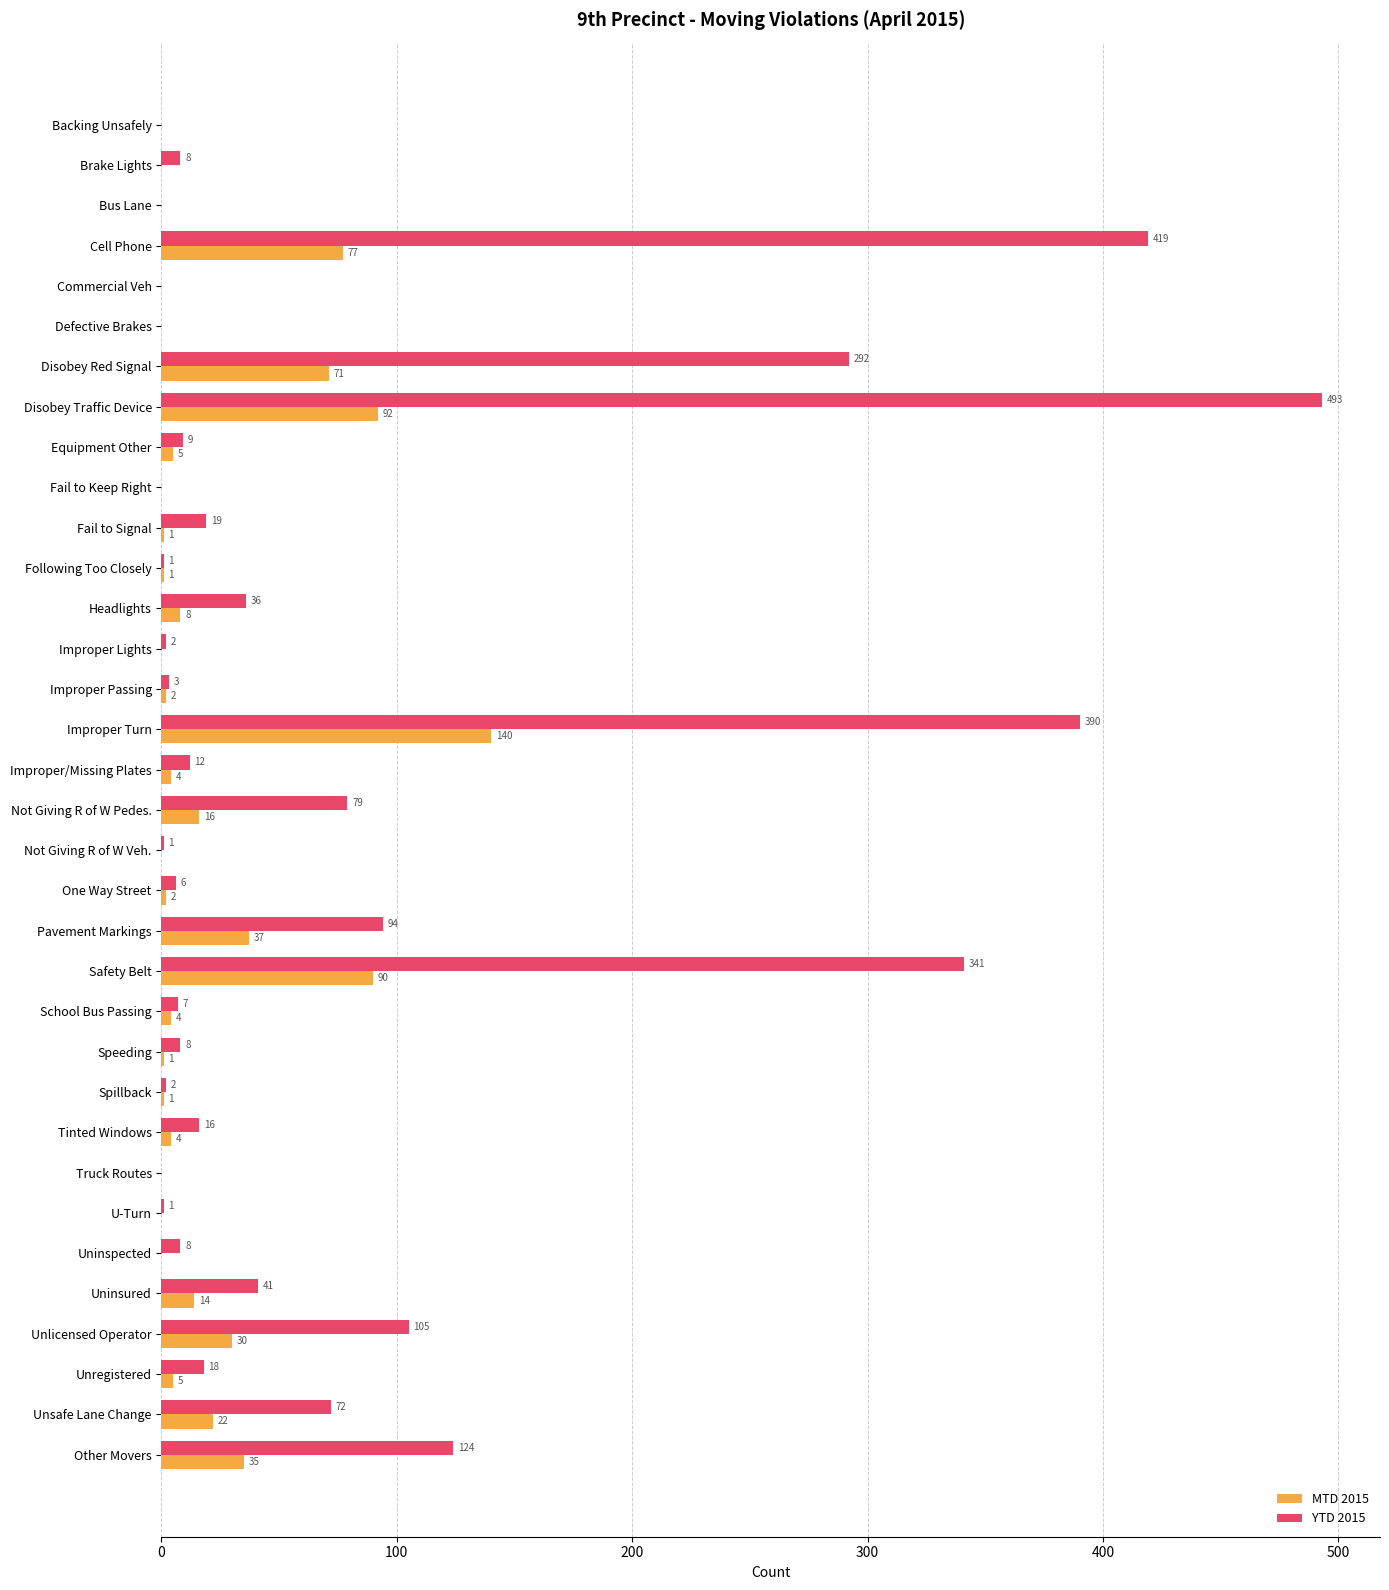

The YTD 2015 series shows 12 at Improper/Missing Plates. True or false?

True